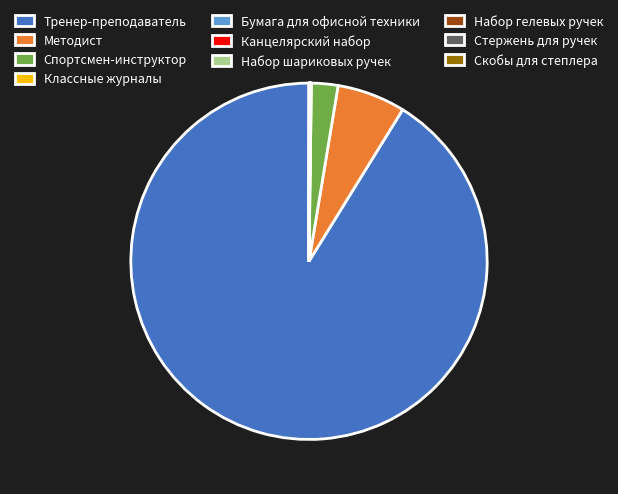

What is the largest slice in the pie chart?

Тренер-преподаватель